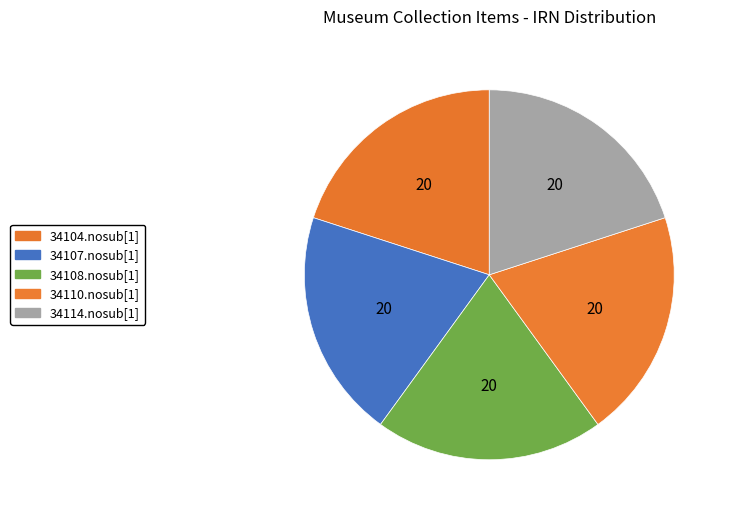

Does any single category account for the majority?

No